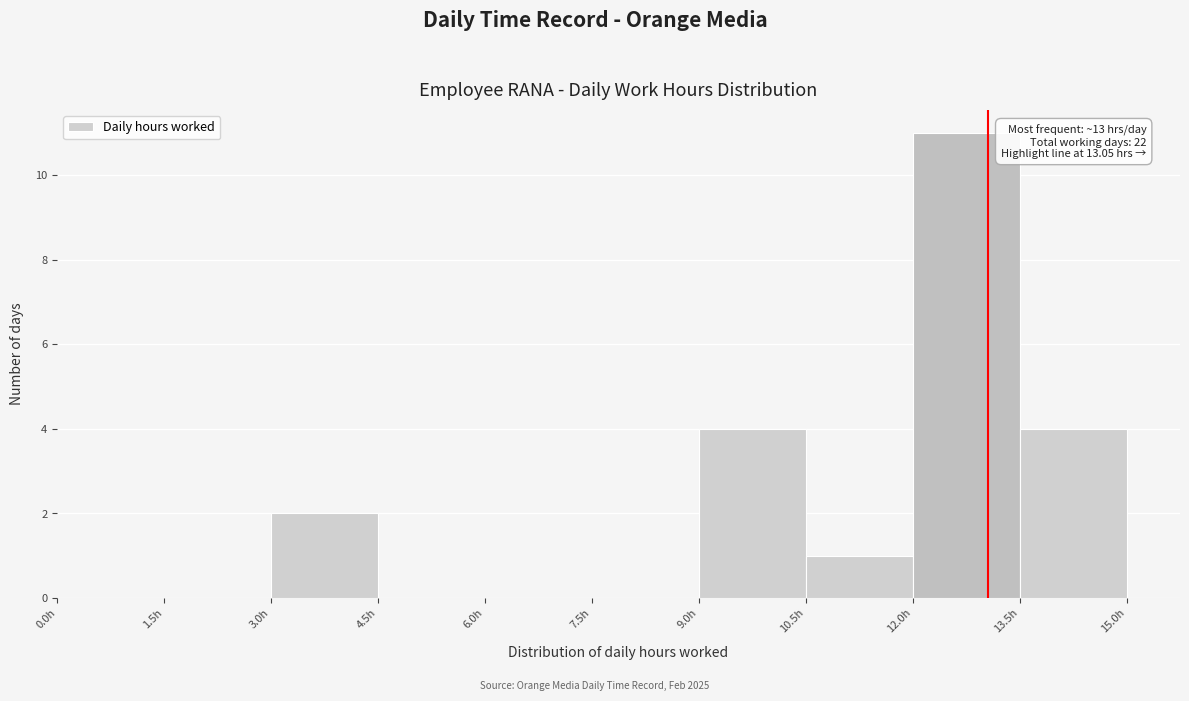

Over which range of the x-axis is the bar tallest?

12.0 to 13.5